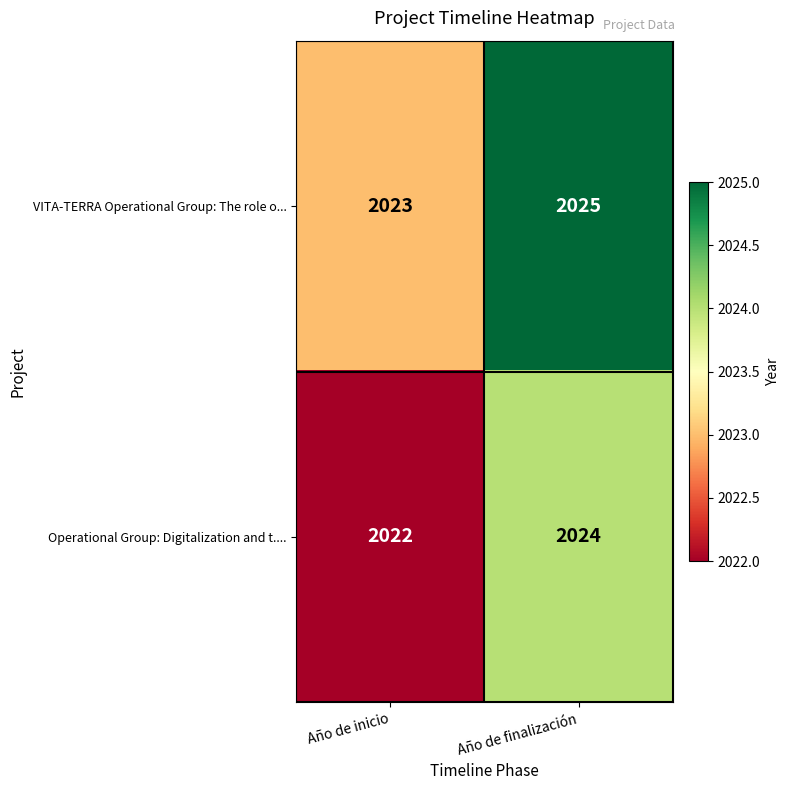

Rank the series by their maximum value, from lowest to highest.

Operational Group: Digitalization and t...., VITA-TERRA Operational Group: The role o...